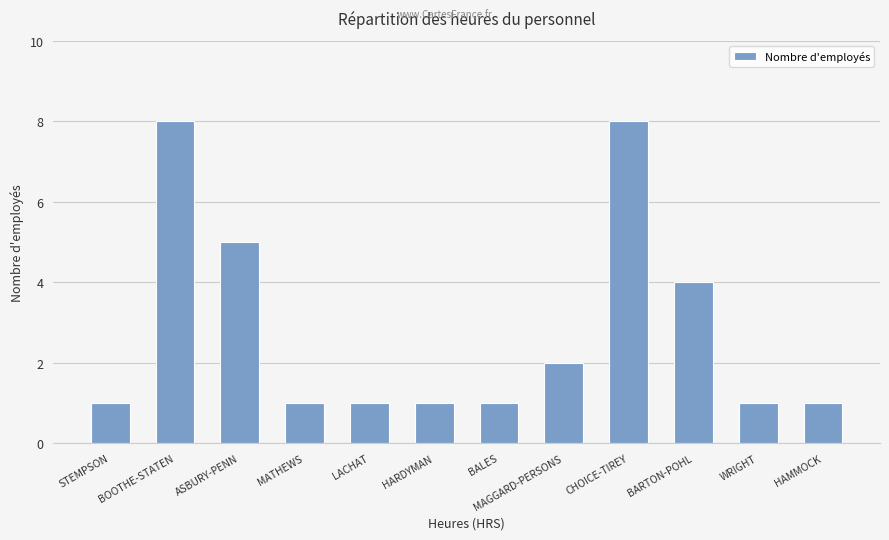

True or false: the data shows 10 at CHOICE-TIREY.

False